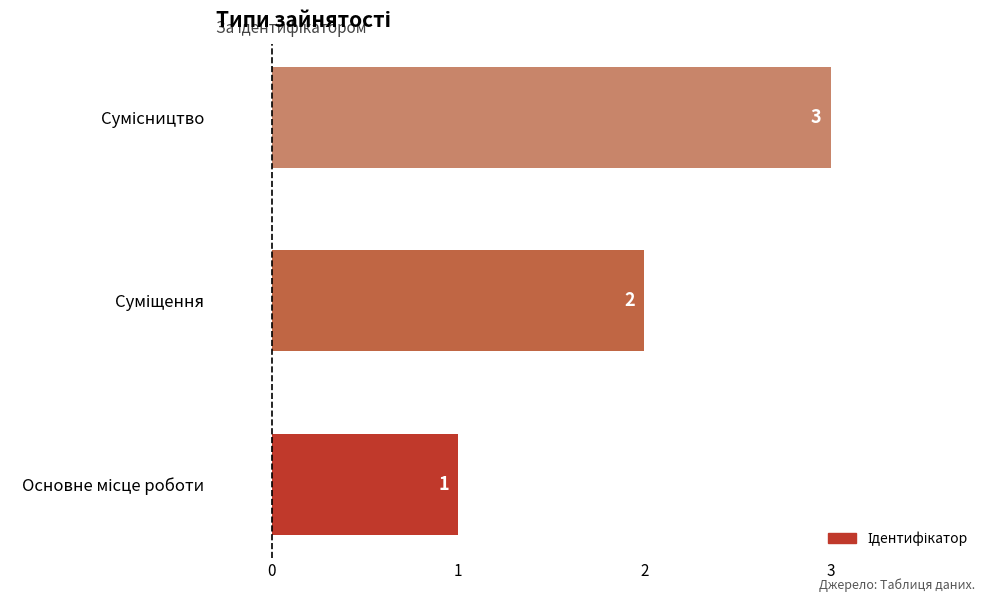

How many values are between 1 and 3?

3